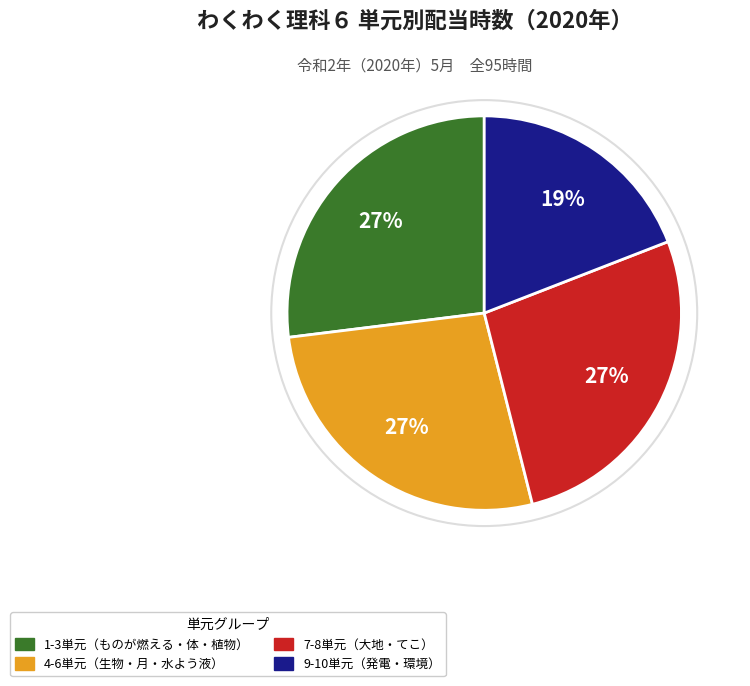

To the nearest percent, what is the average slice percentage?

25%